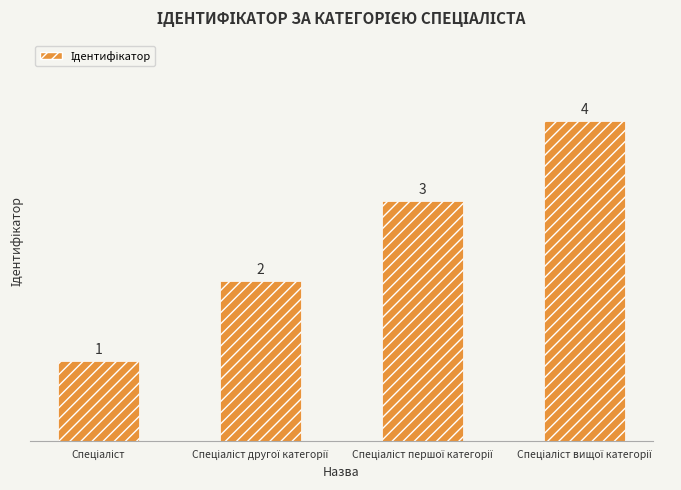

What is the greatest value displayed?

4